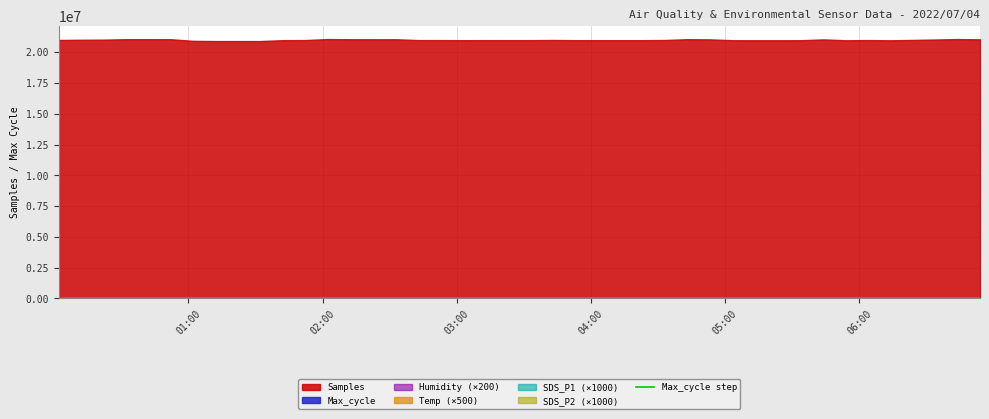

What is the difference between the maximum and minimum values?

546